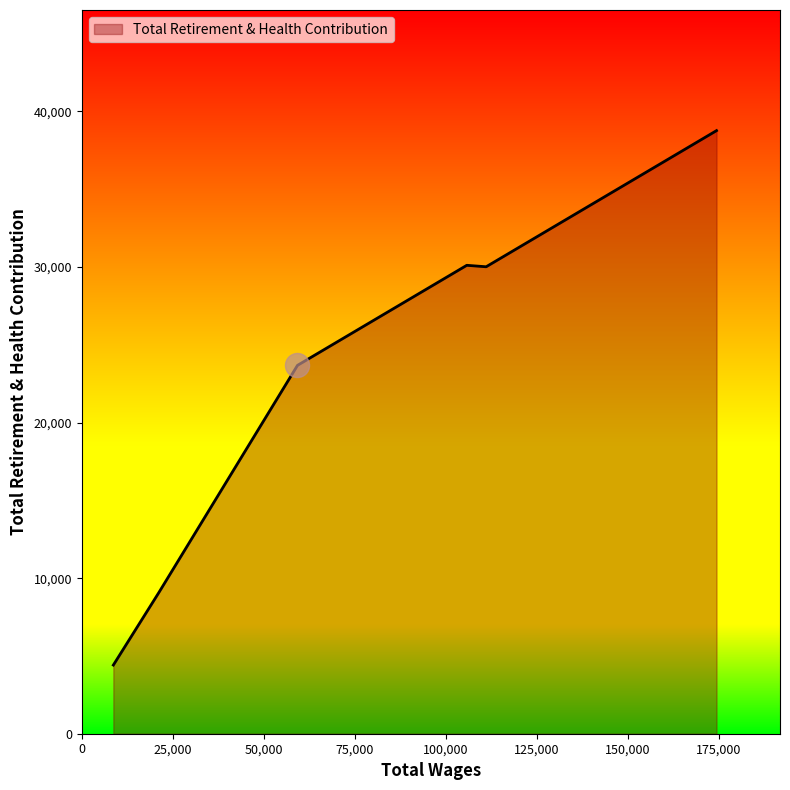

True or false: there are more than 1 points higher than both neighbors.

False